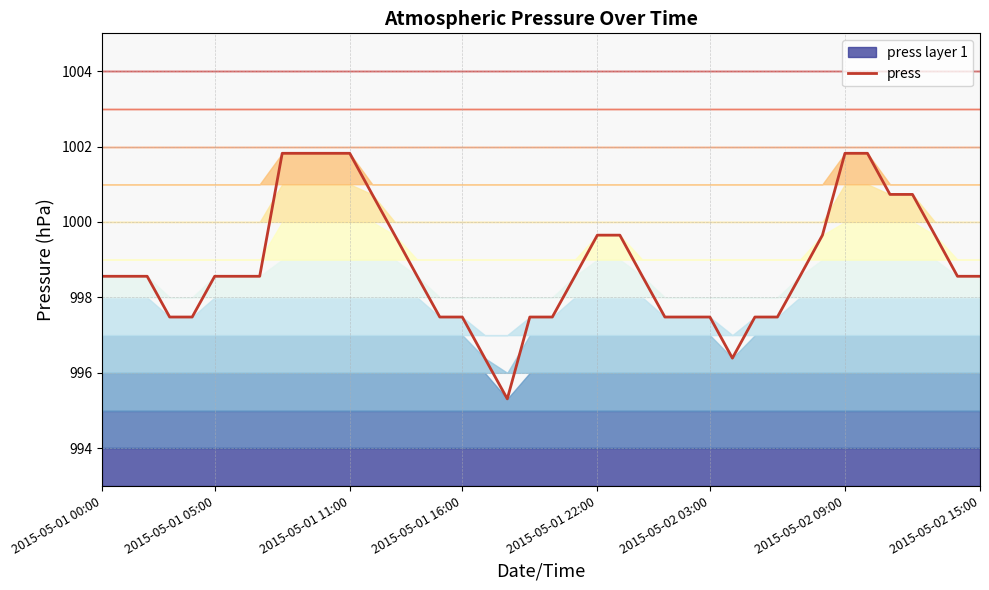

What is the ratio of the value at 35 to the value at 9?

1.0